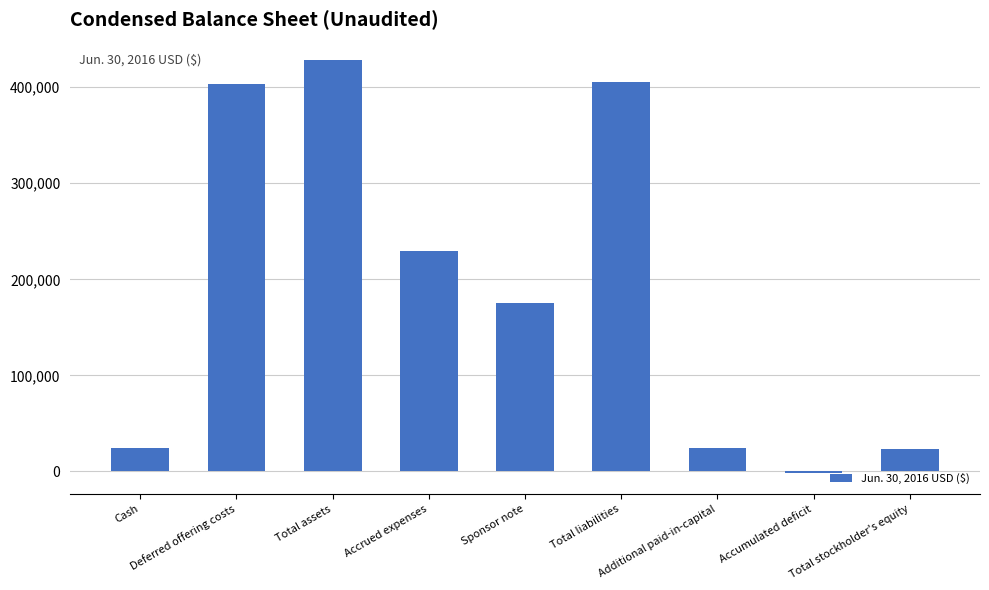

What is the sum of all values?

1710994